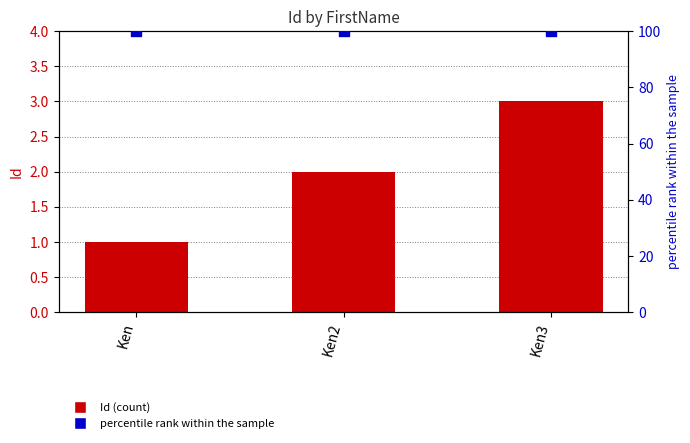

At which category is the sum across all series the highest?

Ken3